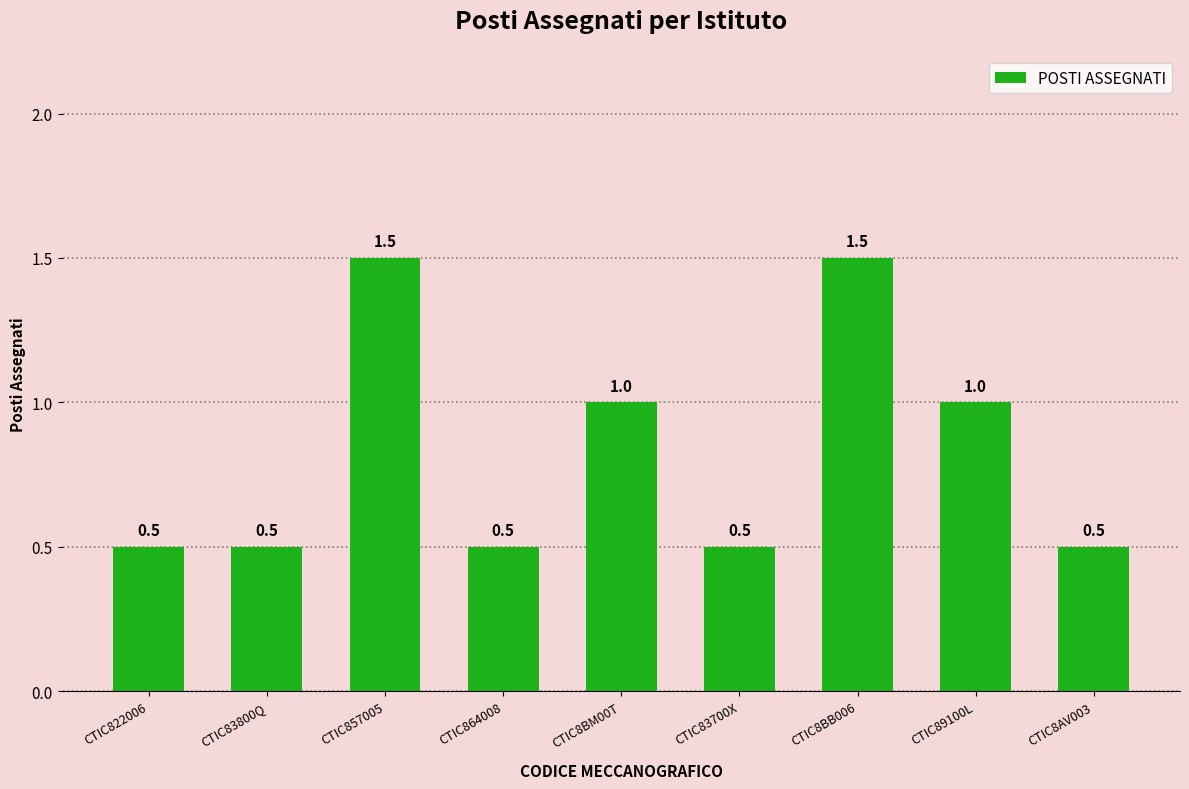

What is the greatest value displayed?

1.5